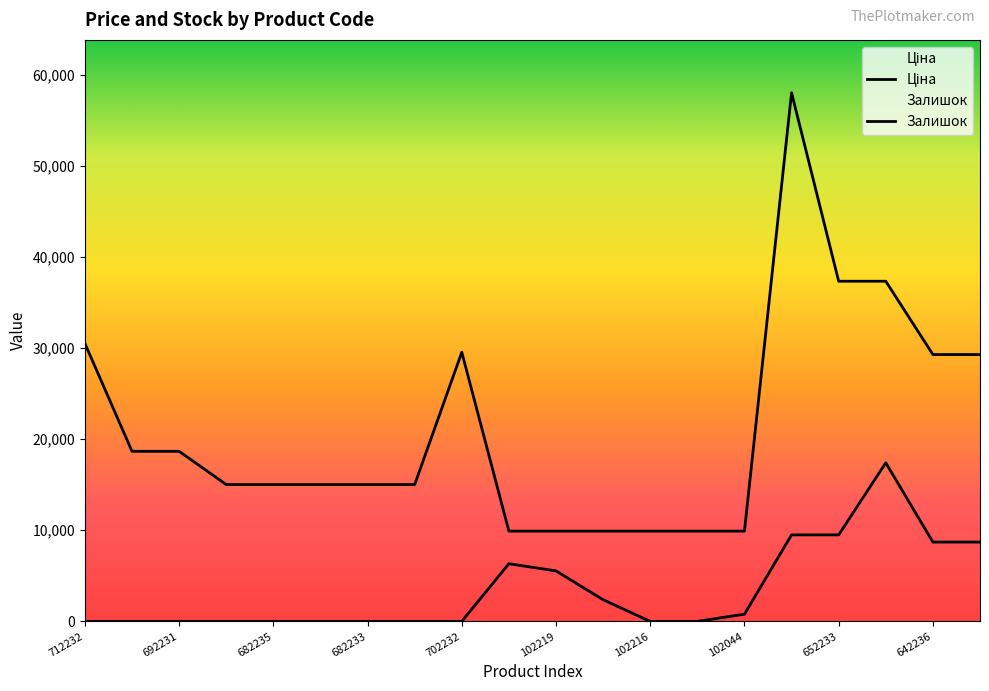

How many lines are shown in the chart?

2